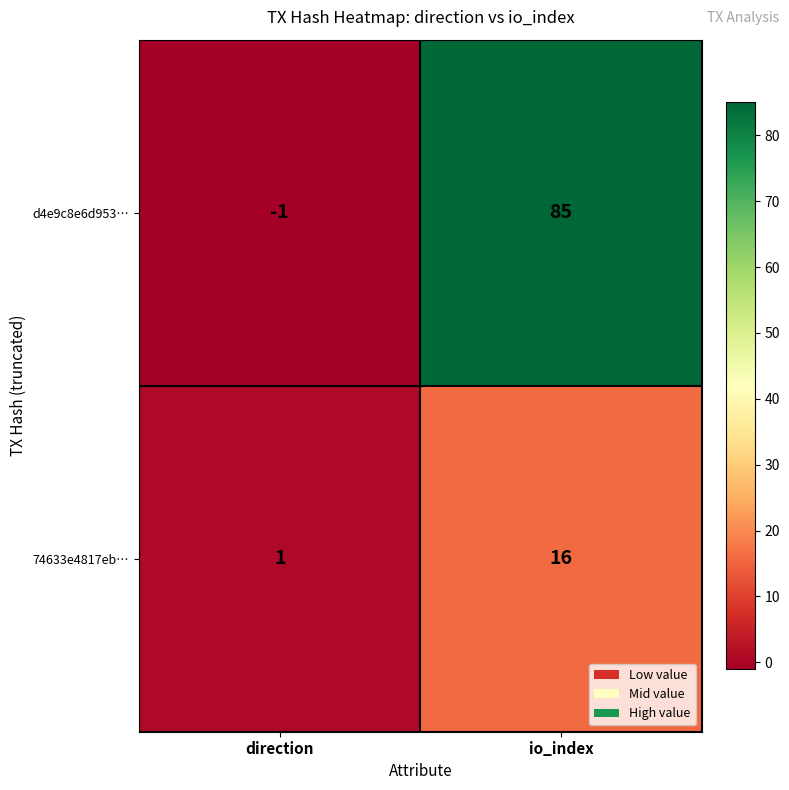

Where is 74633e4817eb… nearest to the value 8?

direction